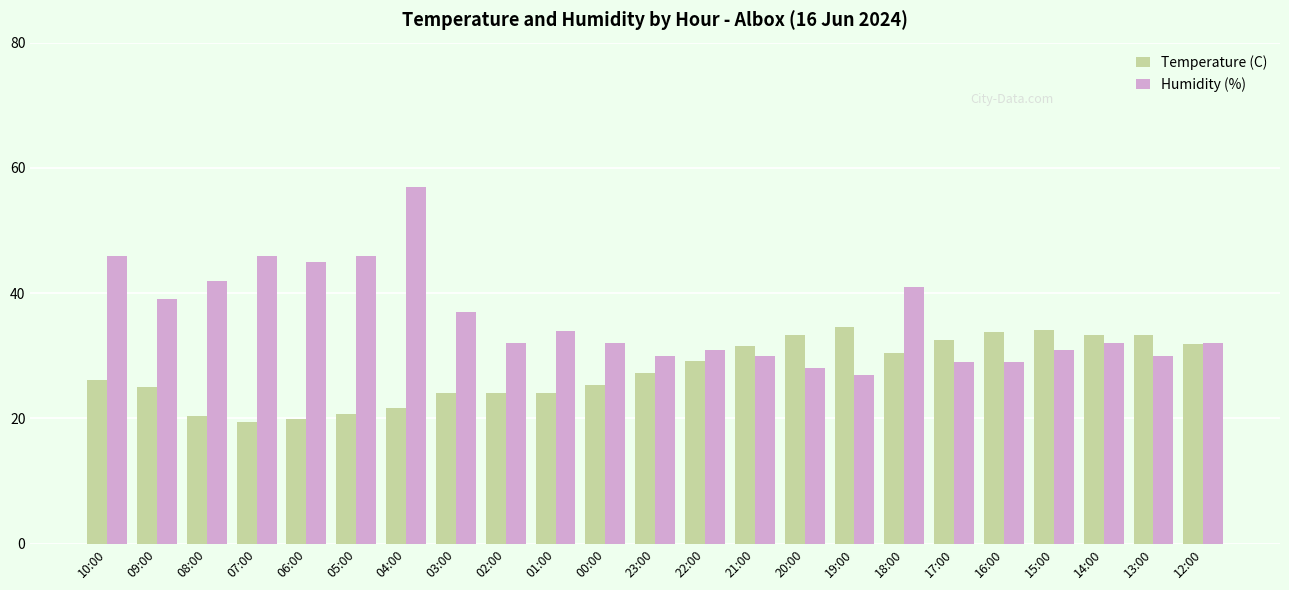

True or false: Humidity (%) has a value of 11.6 at 07:00.

False